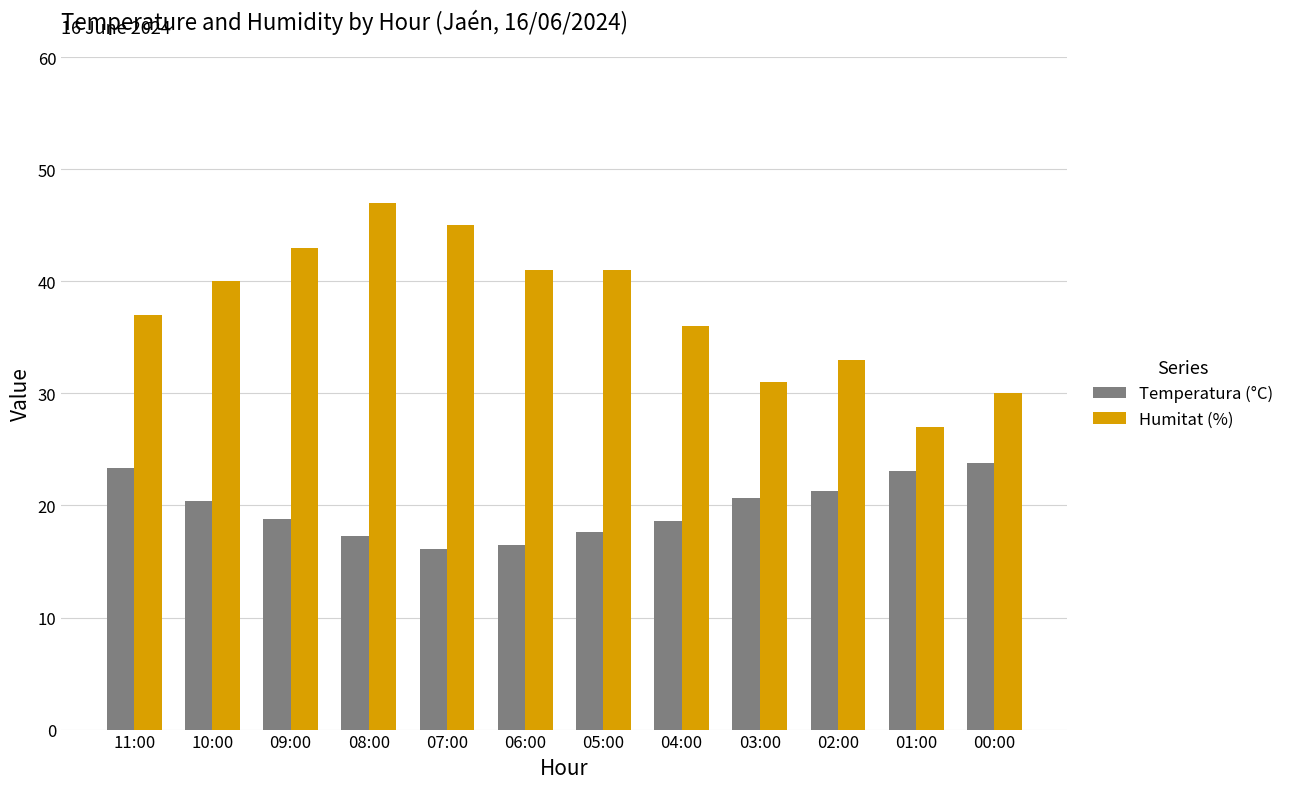

True or false: Humitat (%) has a value of 31.0 at 03:00.

True